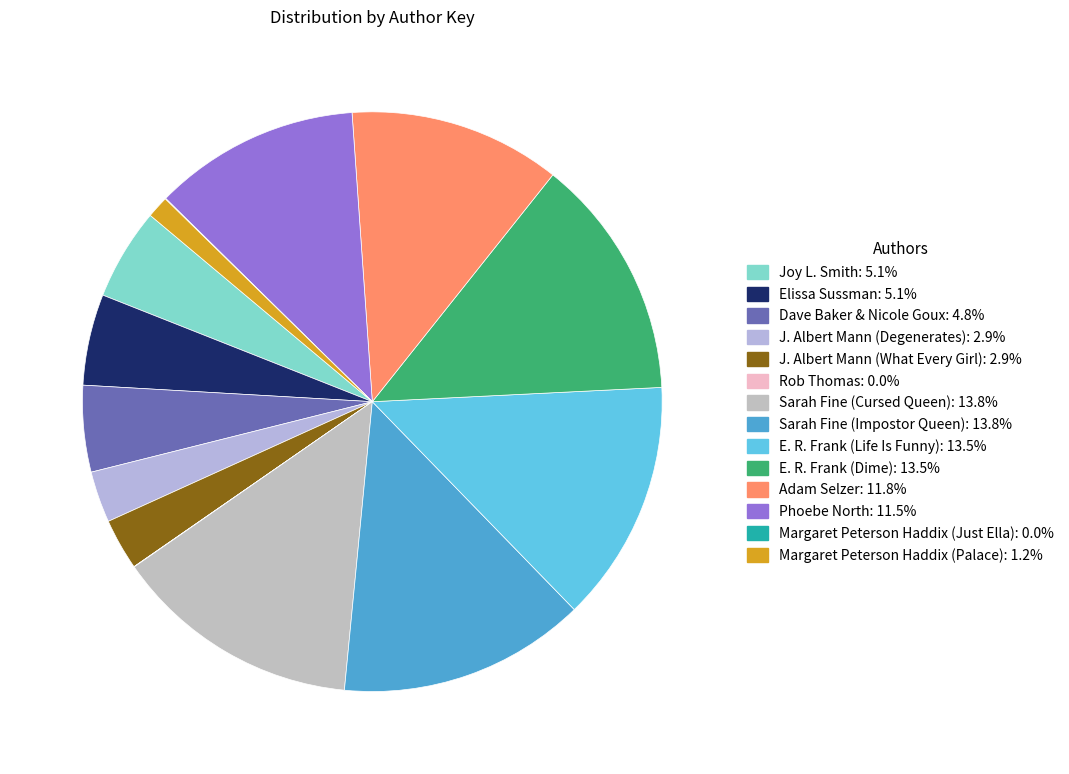

To the nearest percent, what portion does E. R. Frank (Dime) represent?

14%